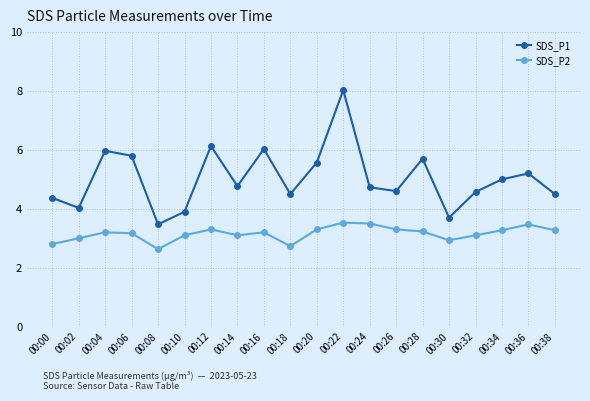

True or false: SDS_P1 and SDS_P2 cross at least once.

False